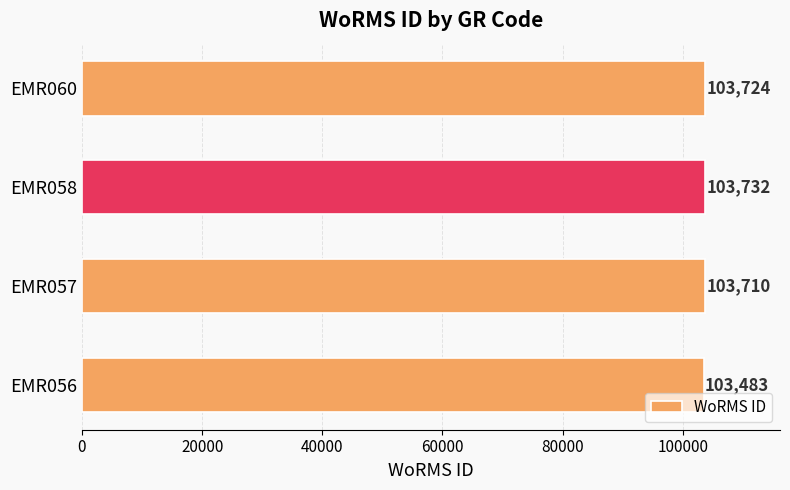

True or false: the data shows 103732 at EMR058.

True